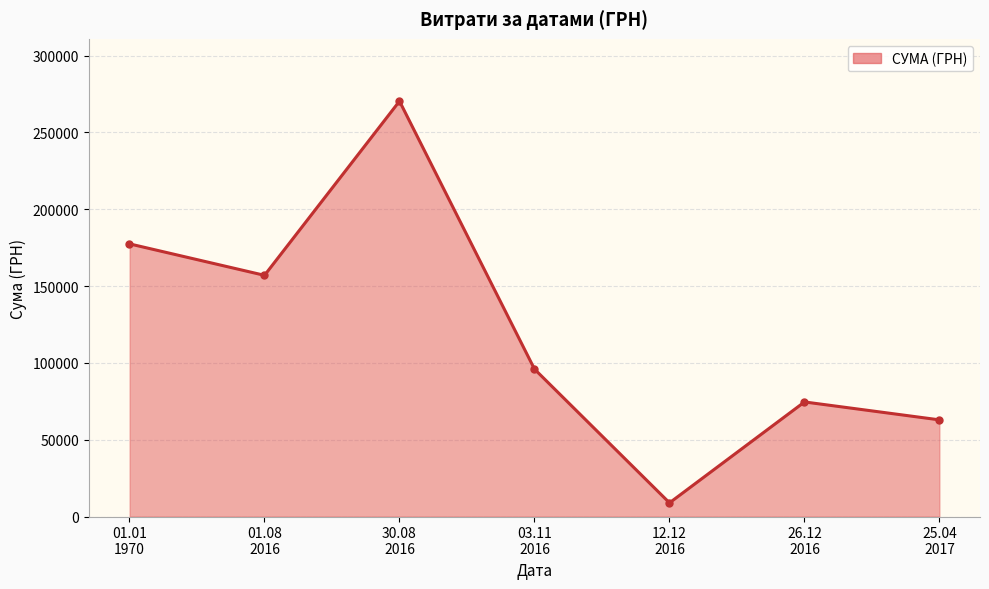

What is the minimum value shown in the chart?

8900.0